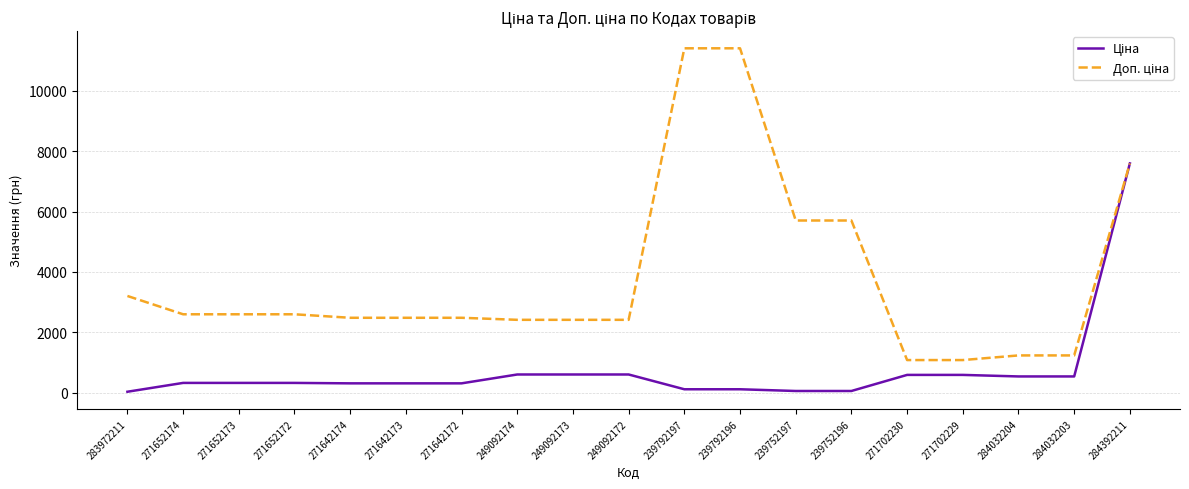

How many lines are shown in the chart?

2